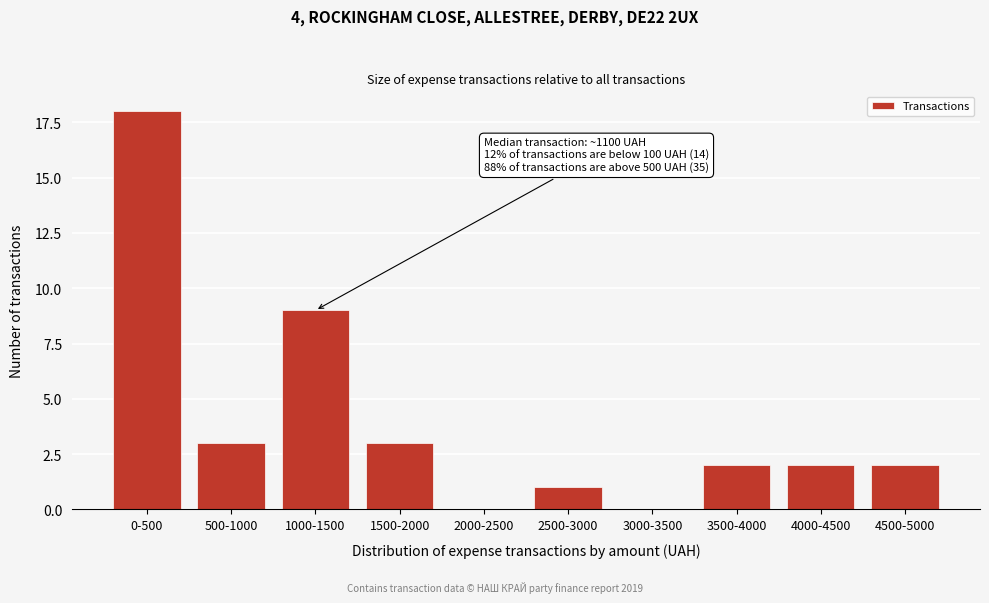

Reading left to right, what are all the values shown in this chart?

0-500=18	500-1000=3	1000-1500=9	1500-2000=3	2000-2500=0	2500-3000=1	3000-3500=0	3500-4000=2	4000-4500=2	4500-5000=2